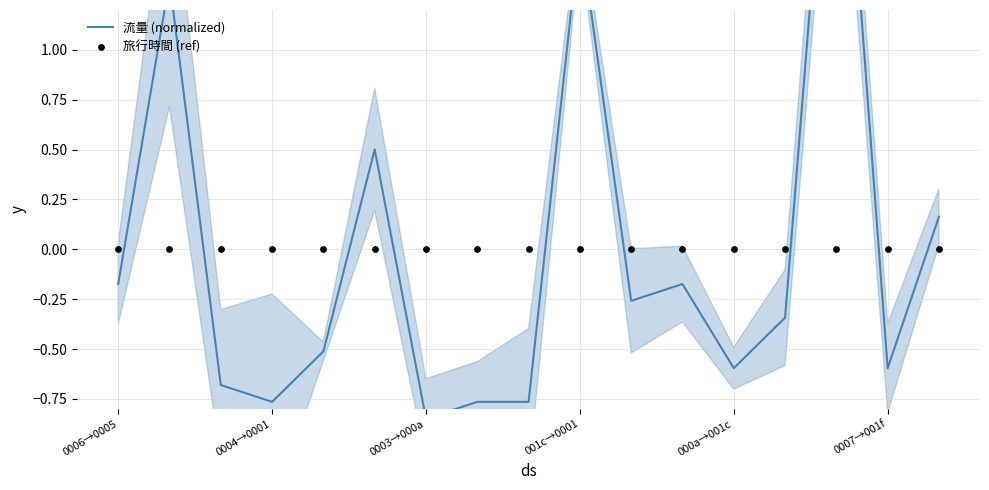

Which series has the largest total across all categories?

流量 (normalized)